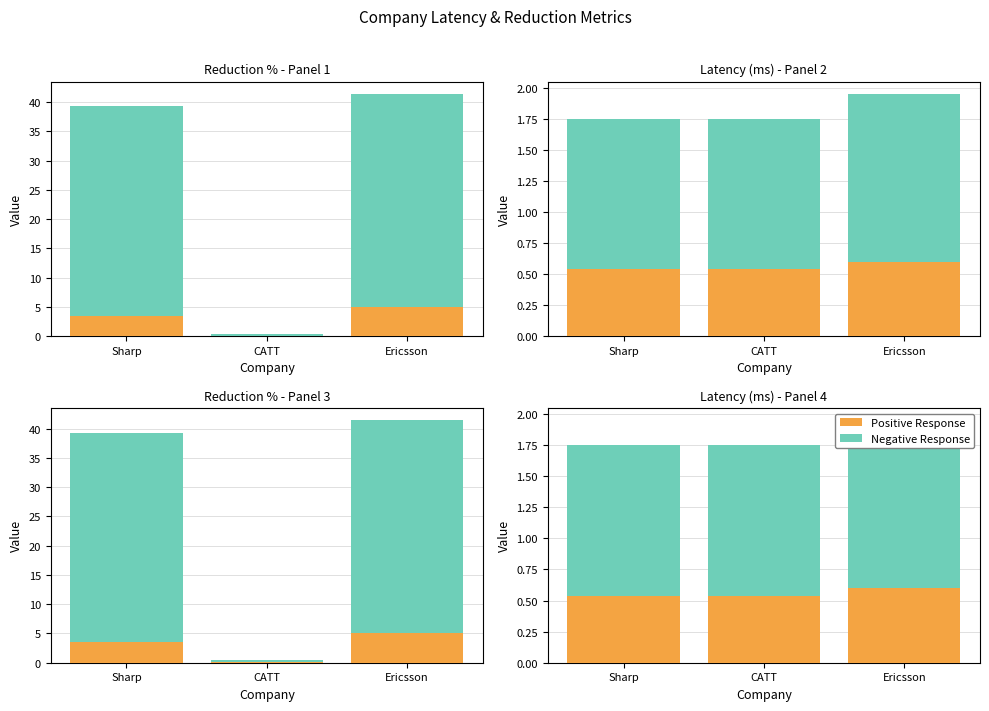

Are the bars horizontal?

No